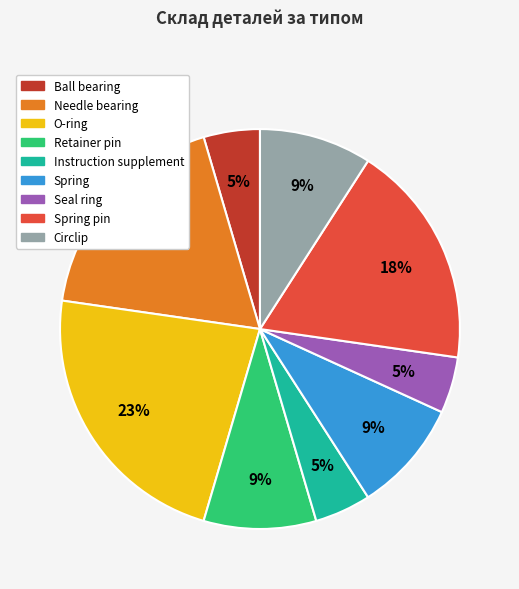

To the nearest percent, what is the difference between the largest and smallest slice percentages?

18%